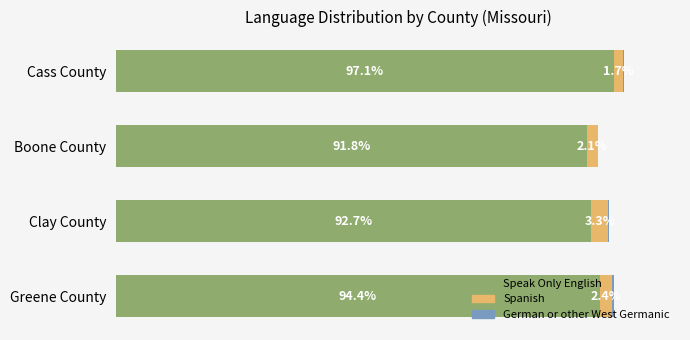

Which category has the highest value in the Speak Only English series?

Cass County